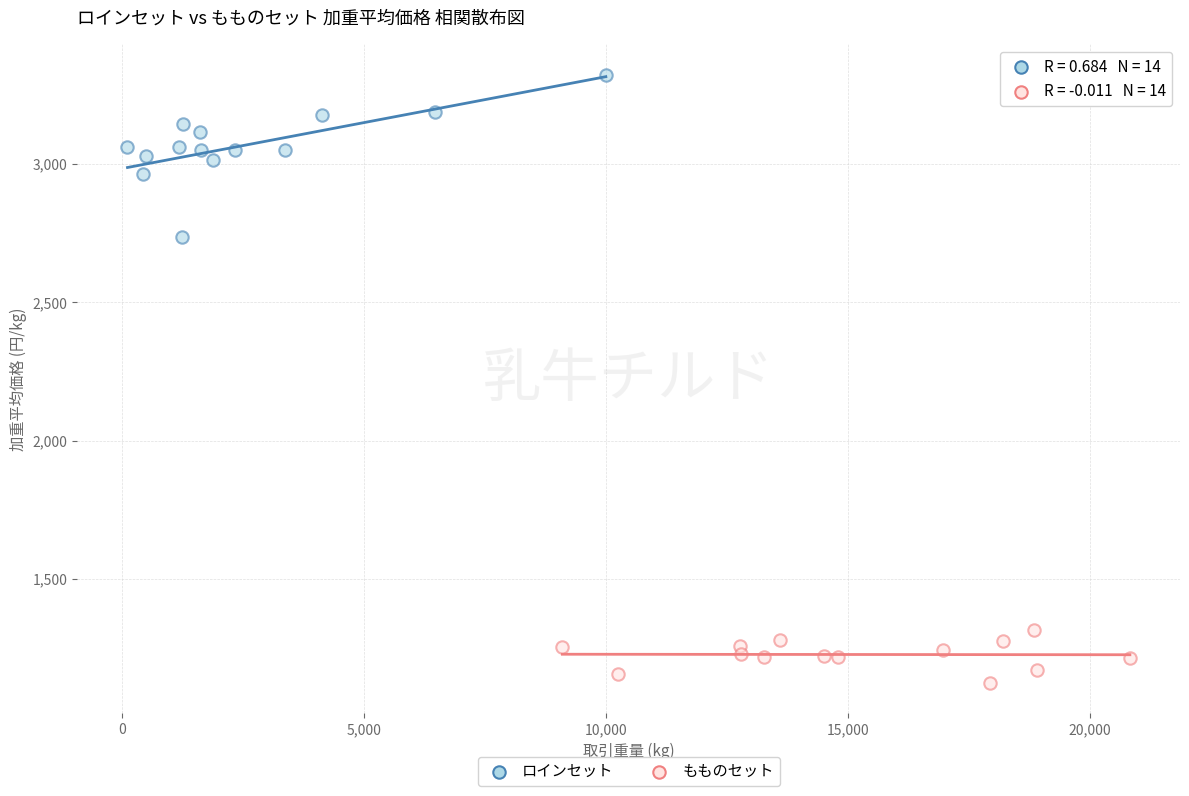

Which series reaches the minimum Y coordinate?

もものセット